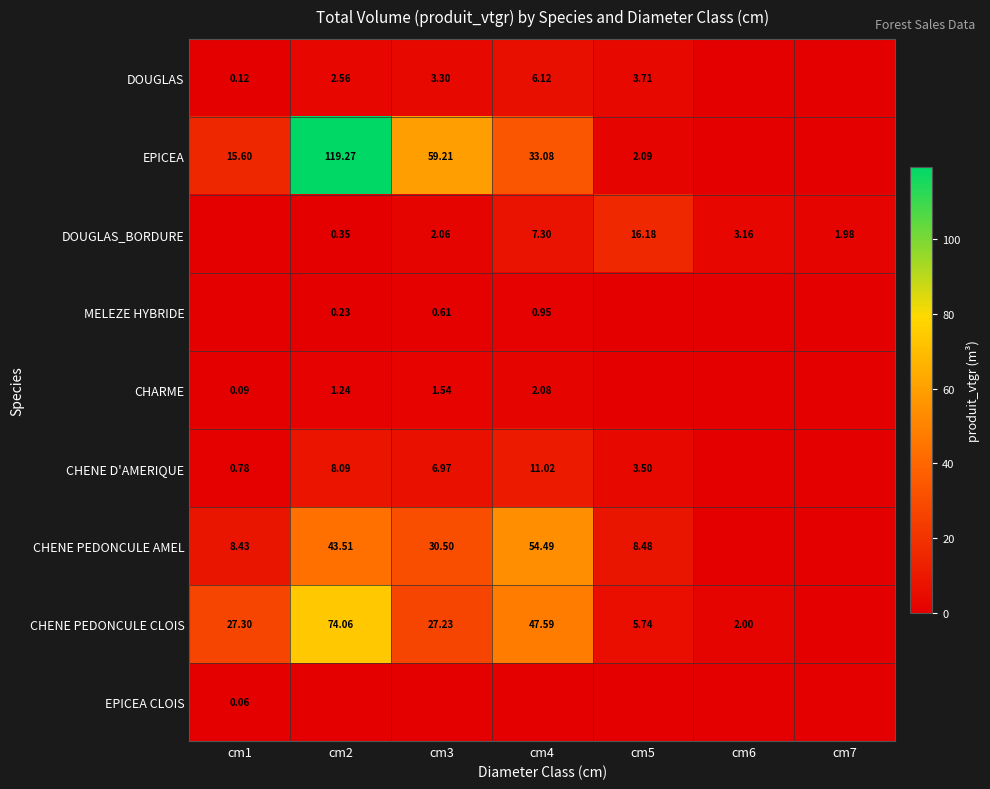

At which category is the sum across all series the highest?

cm2